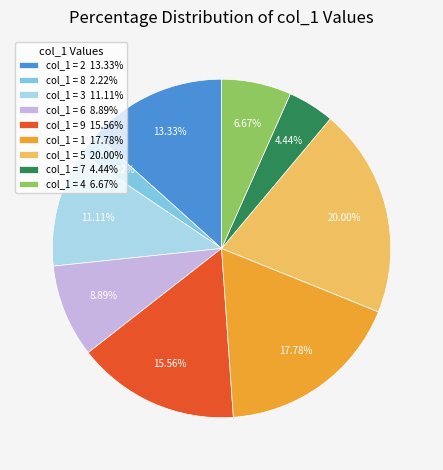

How many slices are in this pie chart?

9